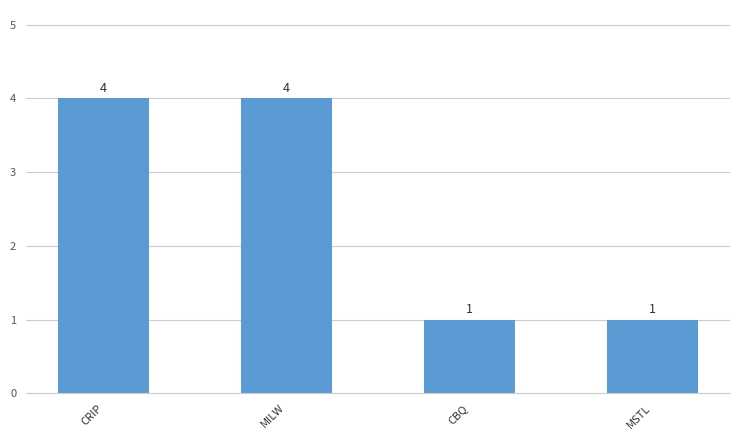

Reading left to right, what are all the values shown in this chart?

4	4	1	1